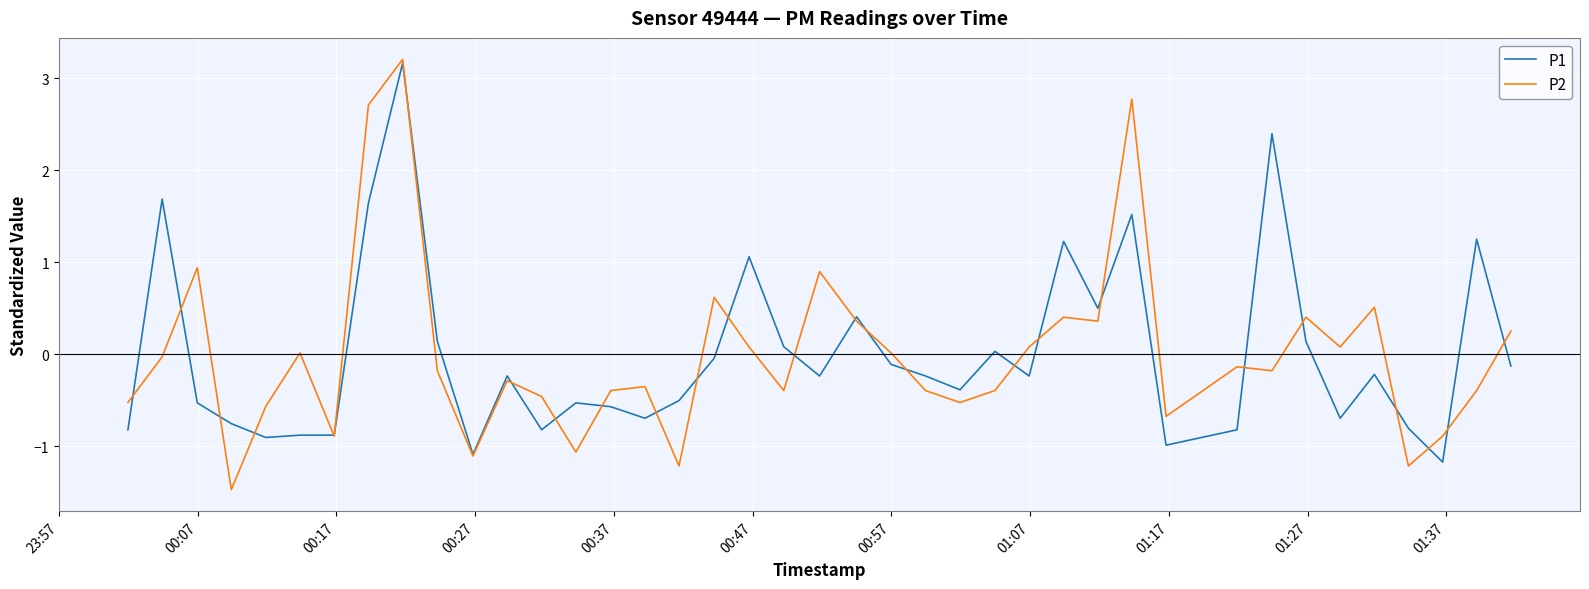

What are all the series names shown in the legend?

P1, P2